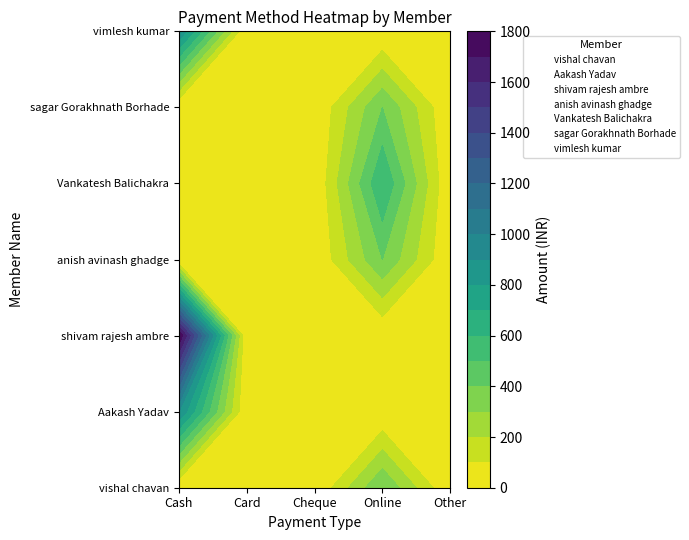

At which label does anish avinash ghadge reach its minimum?

Cash